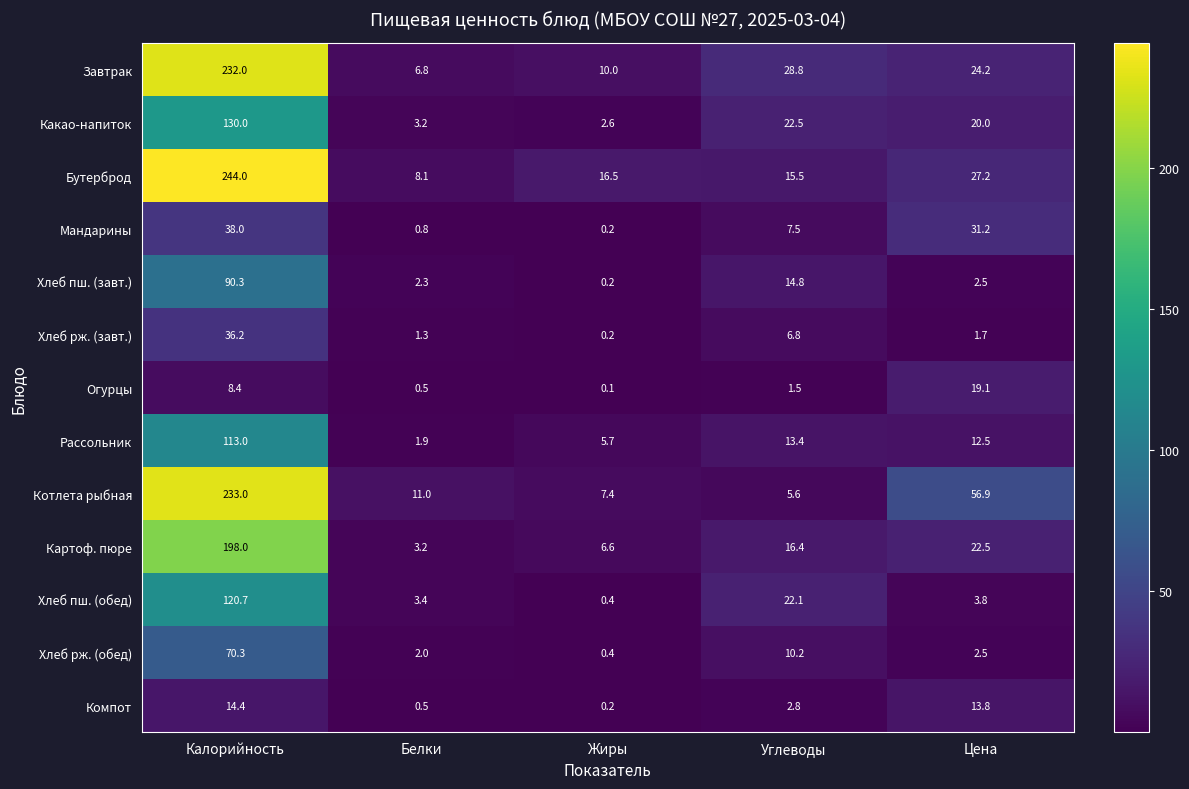

Which series has the largest total across all categories?

Котлета рыбная